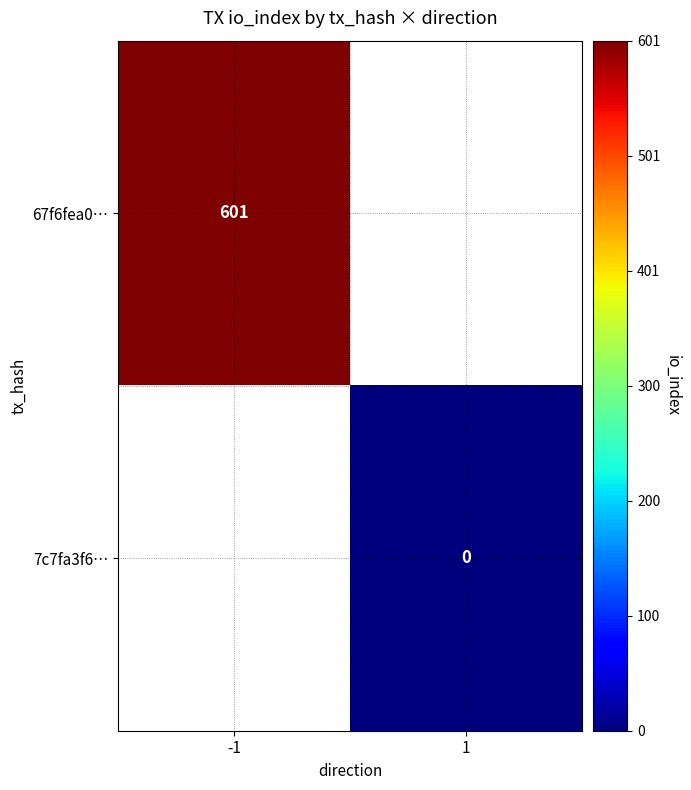

Which label corresponds to the largest value in the chart?

-1